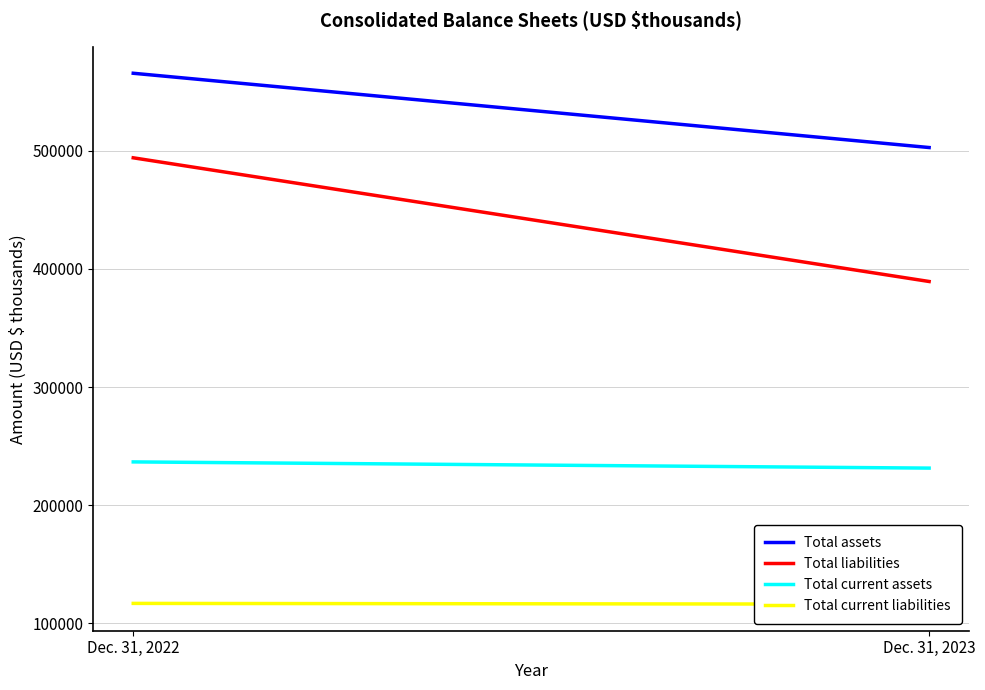

Is the value of Total current liabilities at Dec. 31, 2022 greater than the value of Total current assets at Dec. 31, 2023?

No